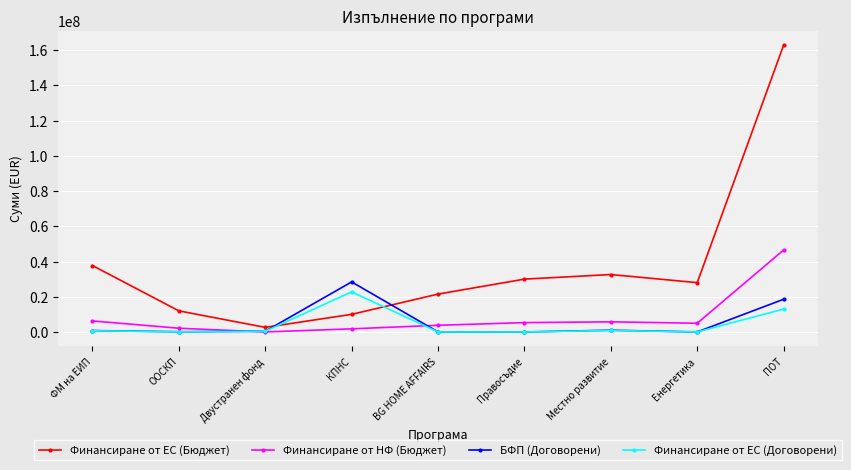

List the series in order of their peak value, highest first.

Финансиране от ЕС (Бюджет), Финансиране от НФ (Бюджет), БФП (Договорени), Финансиране от ЕС (Договорени)